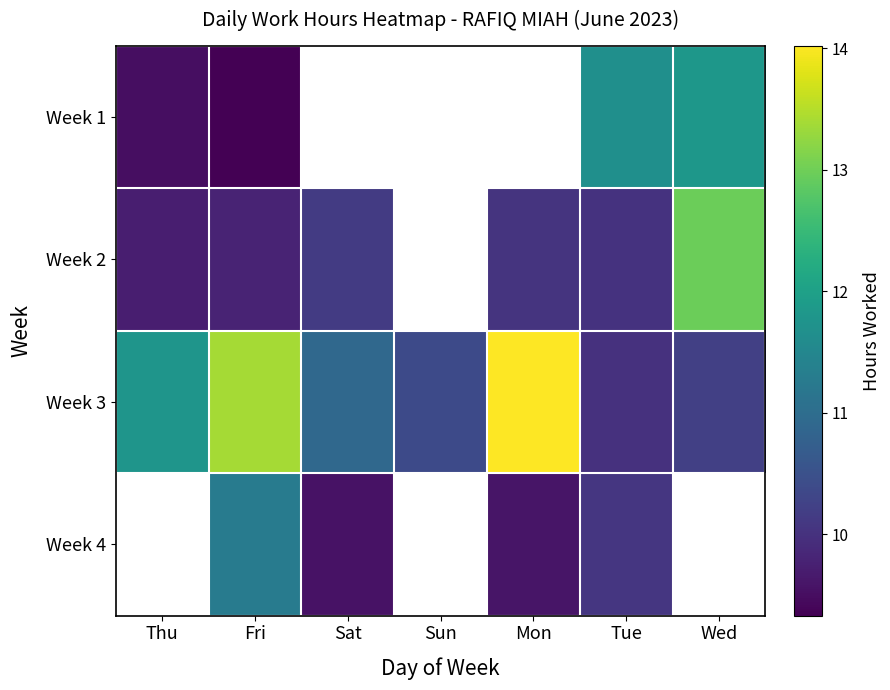

Which series has the widest spread of values?

Week 3